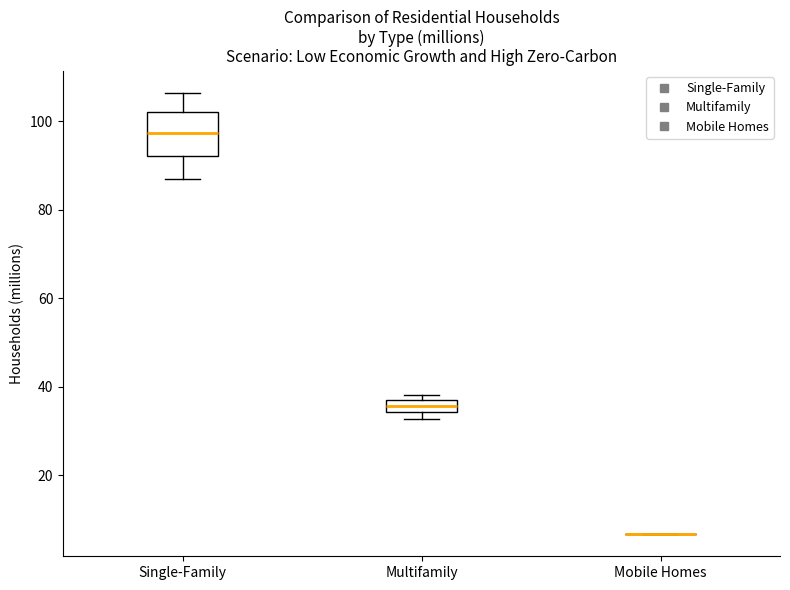

Comparing the boxes themselves (not the whiskers), which one is the tallest?

Single-Family